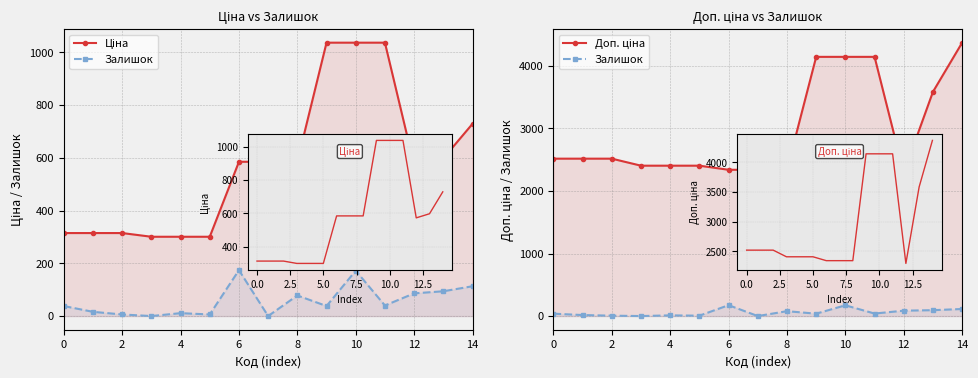

Which series changed the most between 12 and 13?

Доп. ціна